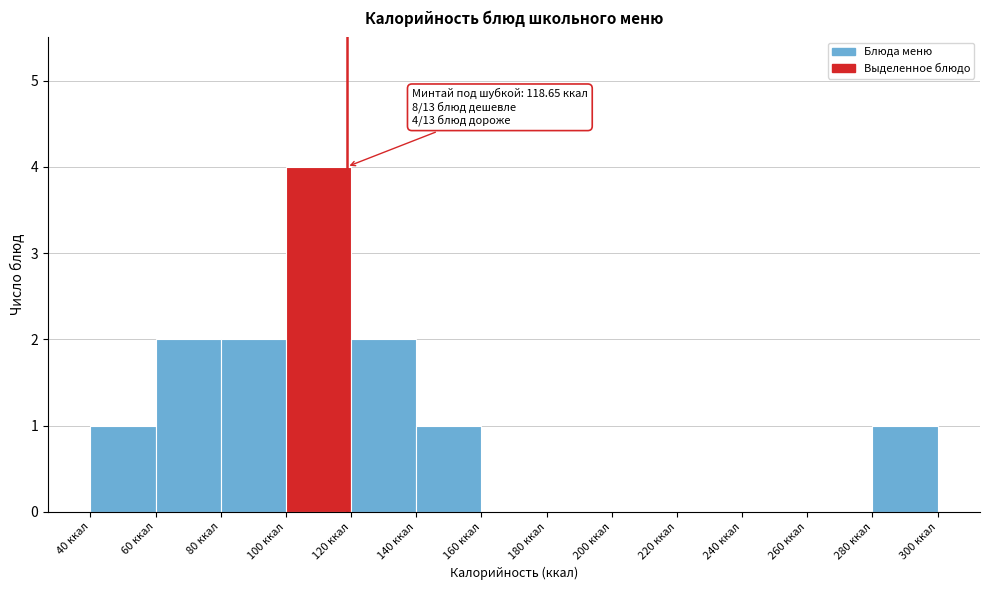

Which range on the x-axis has the tallest bar?

100 to 120